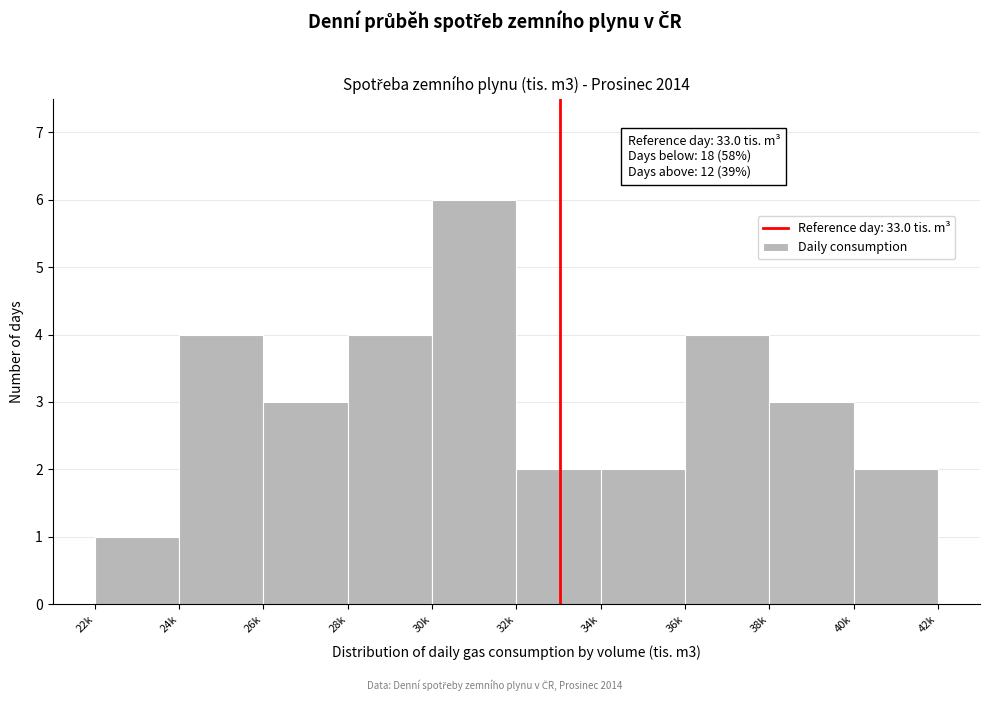

Reading left to right, list all the values displayed in this chart.

22k=1	24k=4	26k=3	28k=4	30k=6	32k=2	34k=2	36k=4	38k=3	40k=2